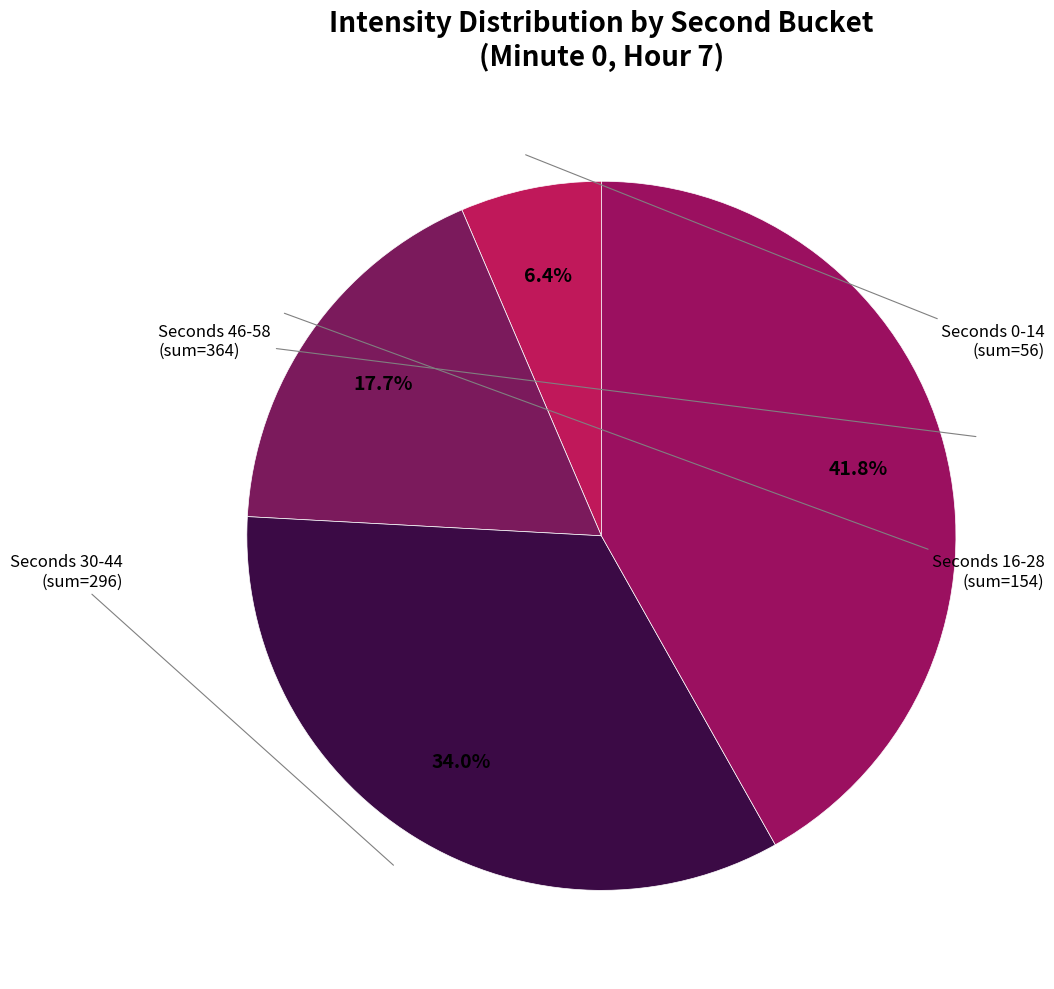

To the nearest percent, what is the average slice percentage?

25%